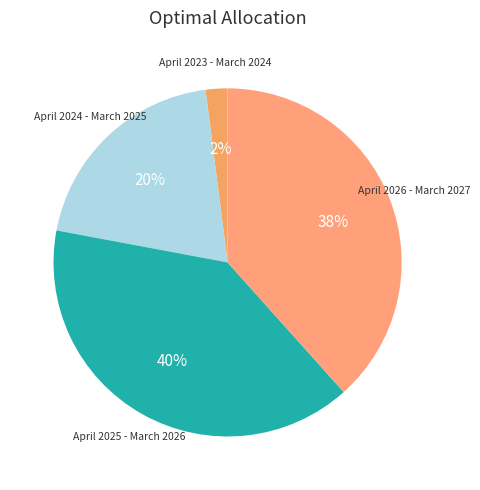

True or false: April 2026 - March 2027 accounts for 23% of the total.

False